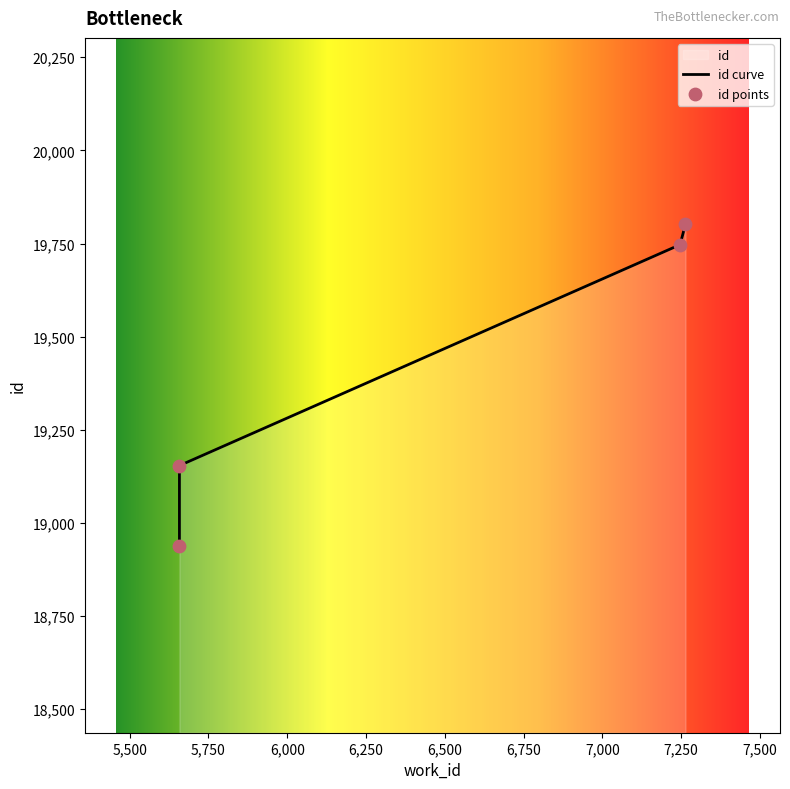

Which has a higher value, 5658 or 7247?

7247